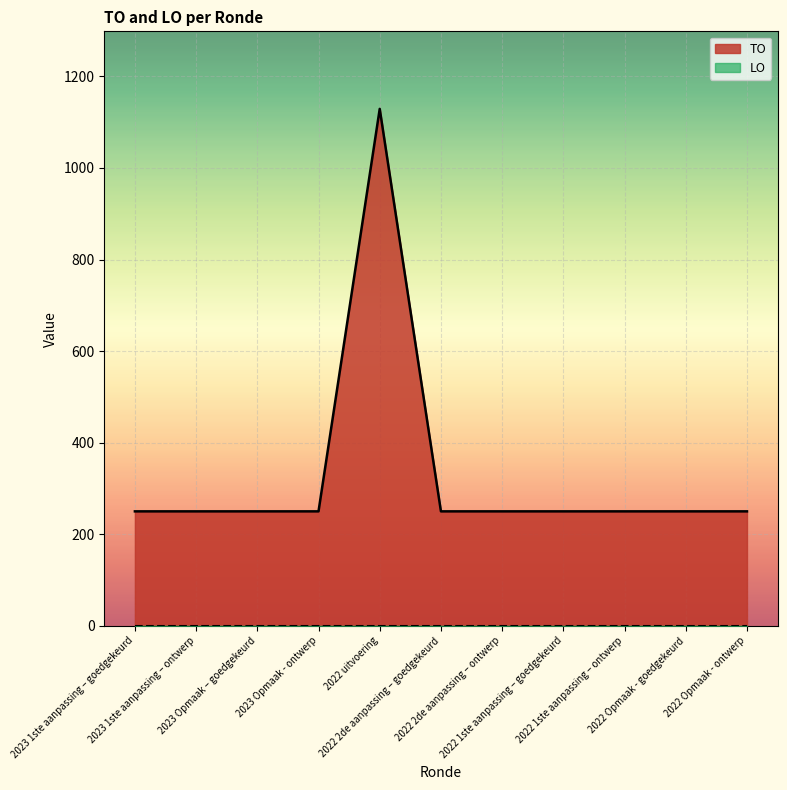

At which category does the data reach its first local peak?

2022 uitvoering